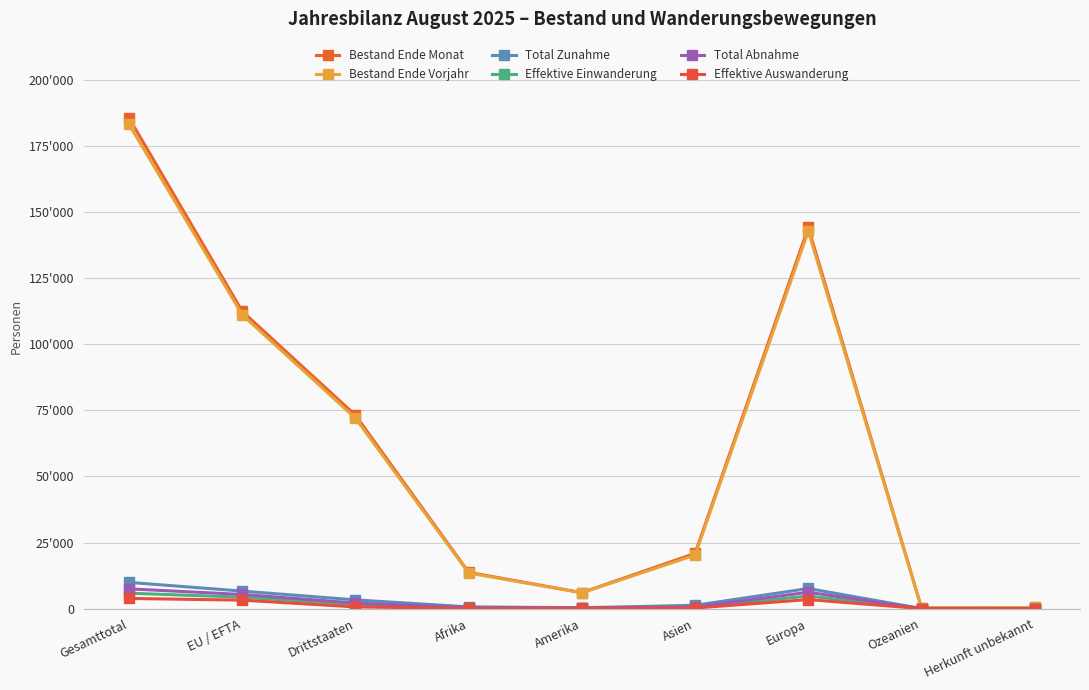

At which category does the chart reach its peak across all series?

Gesamttotal